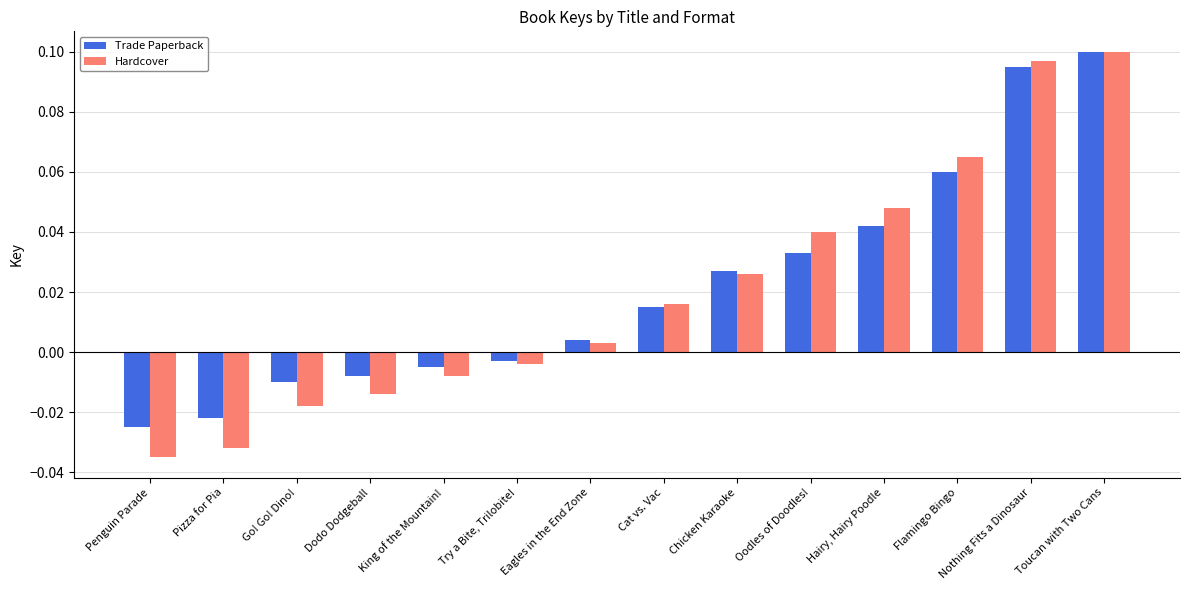

At which category is the sum across all series the highest?

Toucan with Two Cans